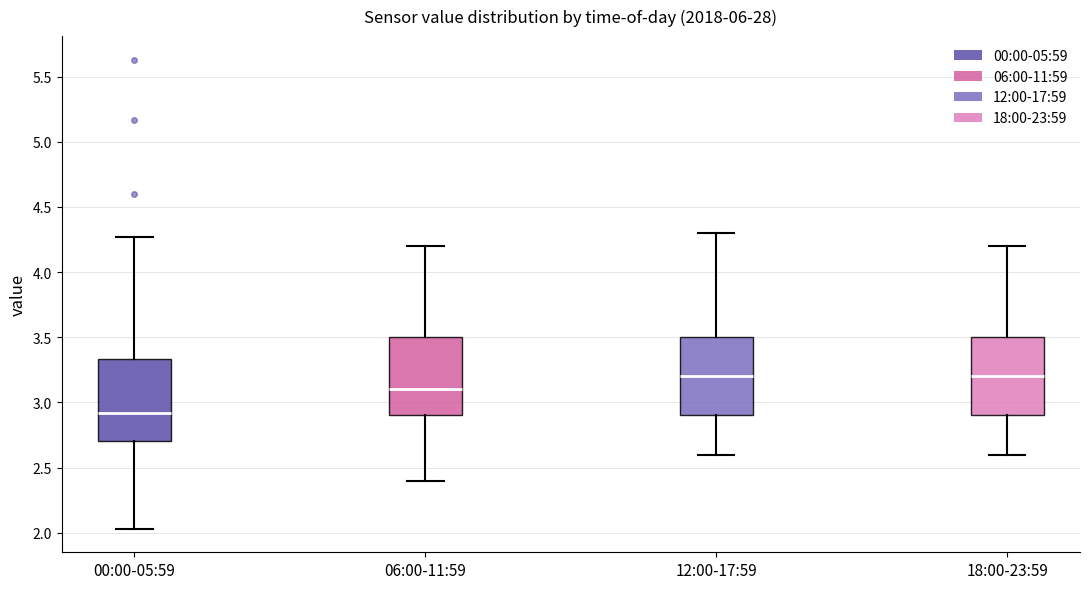

Where does the upper whisker of the box for 18:00-23:59 end on the y-axis? The values are not printed on the chart, so give them approximately, as read against the axis.

4.20